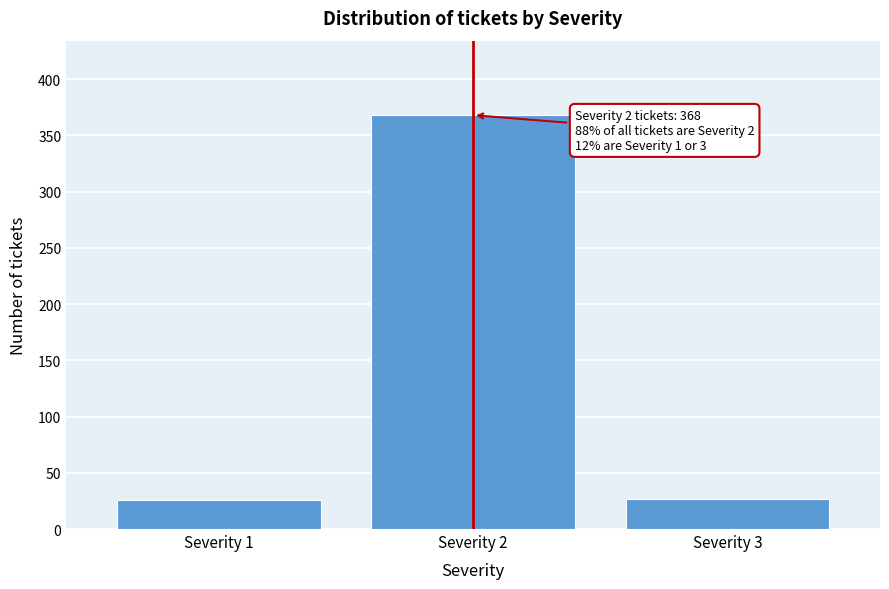

Is it true that the value at Severity 1 is 26?

True